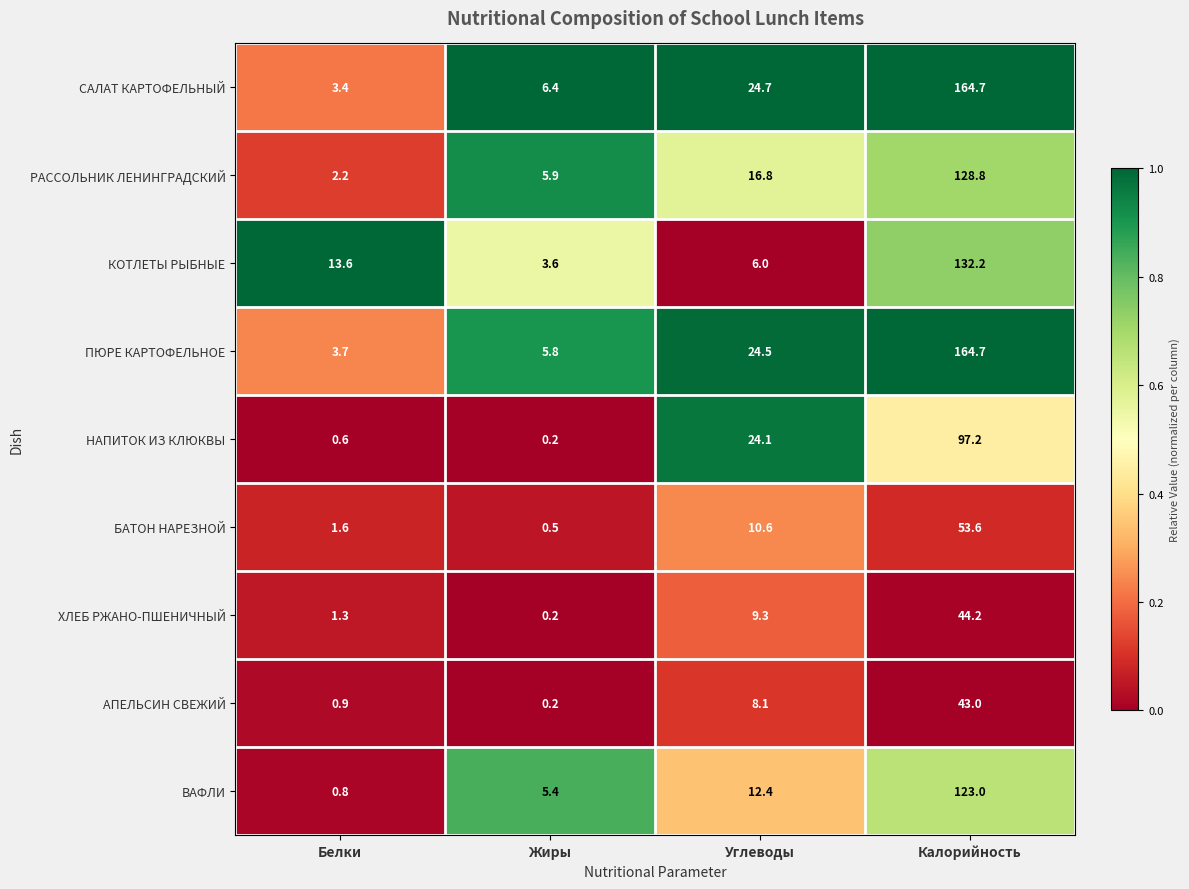

Where is БАТОН НАРЕЗНОЙ nearest to the value 27?

Углеводы